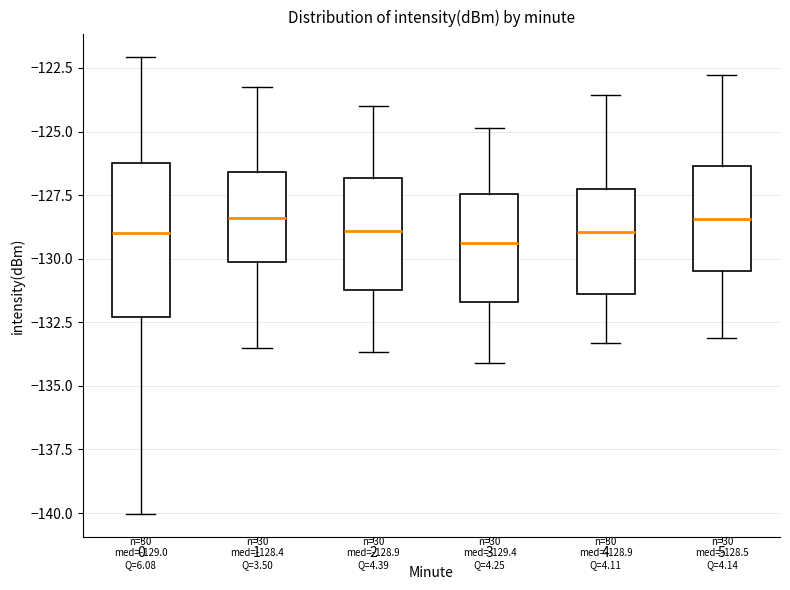

Which box is the tallest, from its lower edge to its upper edge?

0